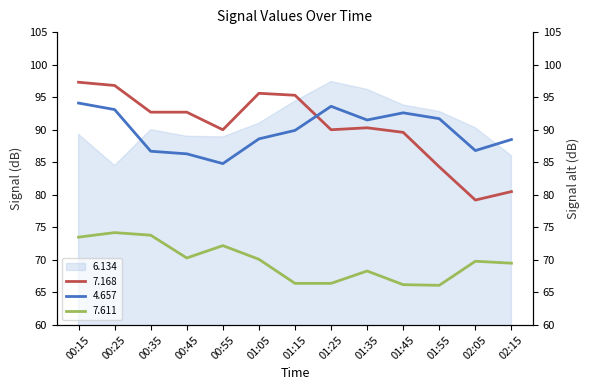

What is the total value across all series at 01:55?

334.9